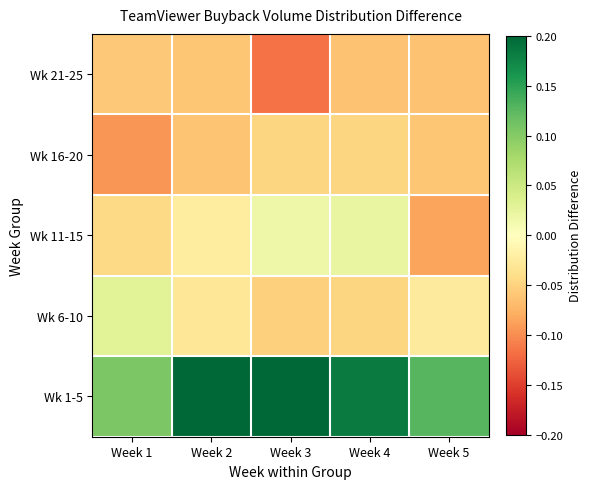

Rank the series by their maximum value, from highest to lowest.

Wk 1-5, Wk 6-10, Wk 11-15, Wk 16-20, Wk 21-25